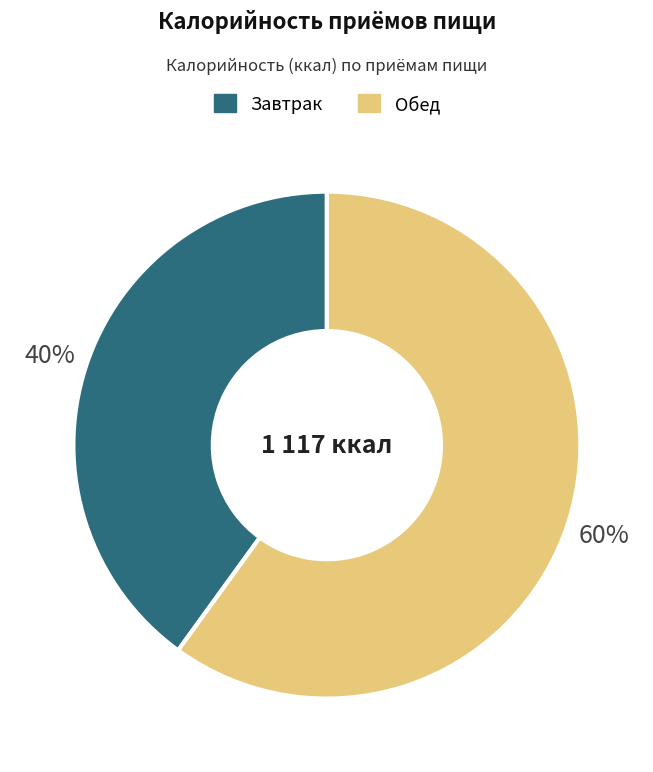

Rank the categories by value from lowest to highest.

Завтрак, Обед